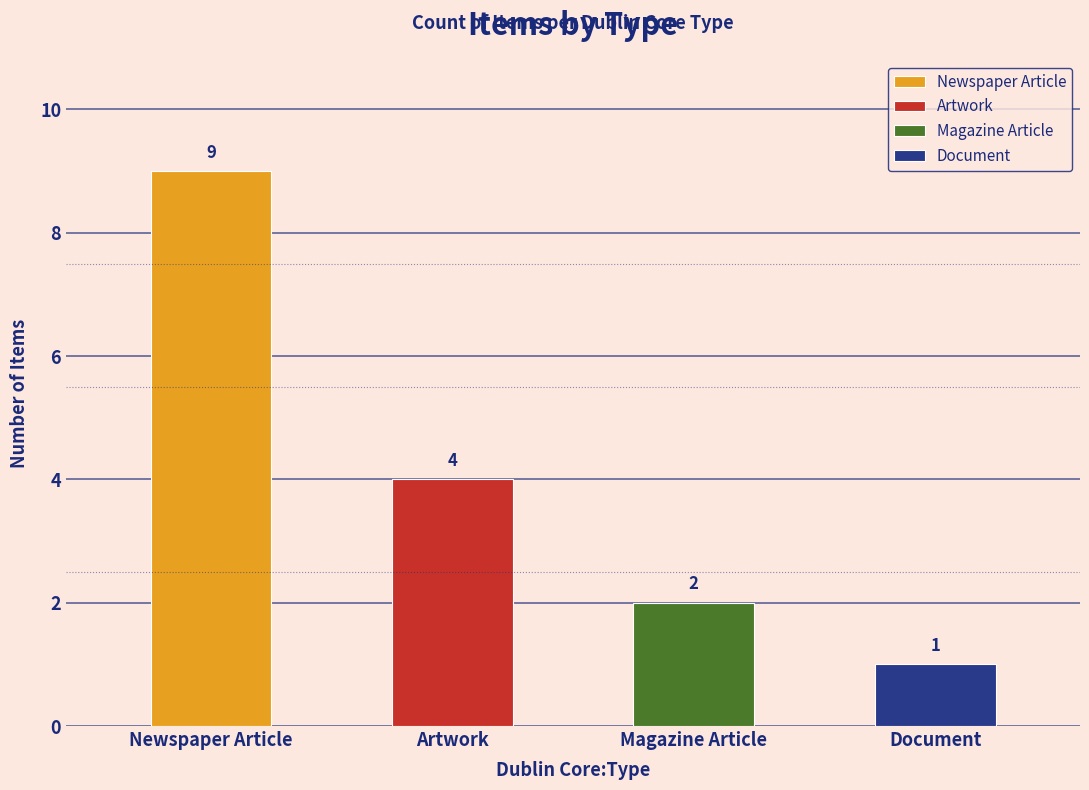

List the labels in order of value, smallest first.

Document, Magazine Article, Artwork, Newspaper Article